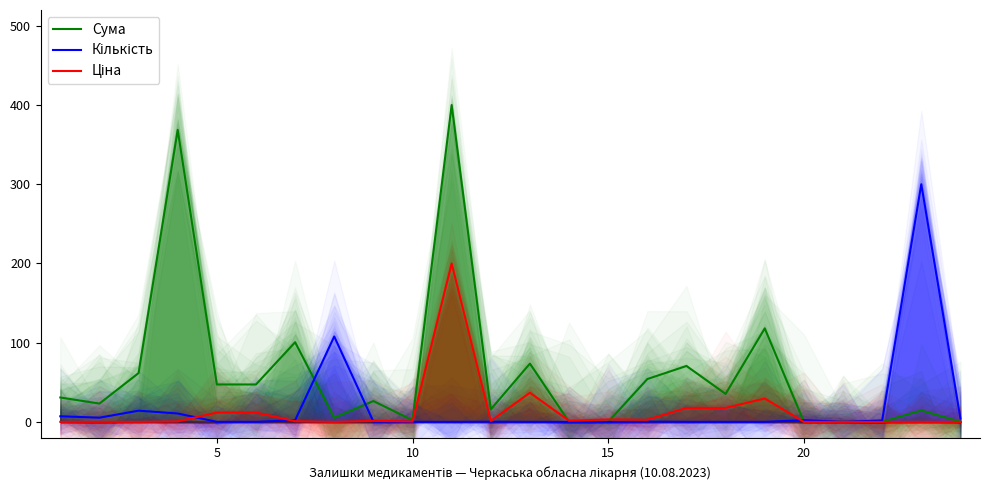

True or false: Сума has a value of 0.0 at 15.

True